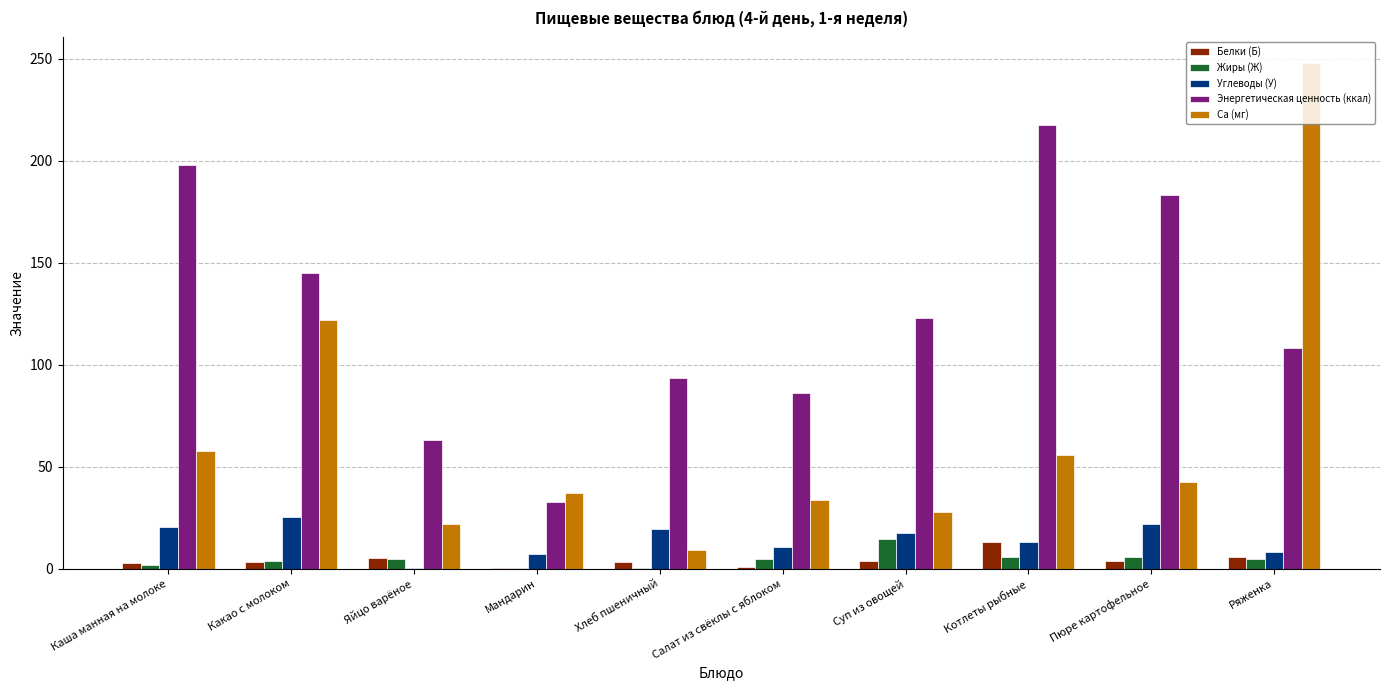

How many data points in Белки (Б) are above 3?

7